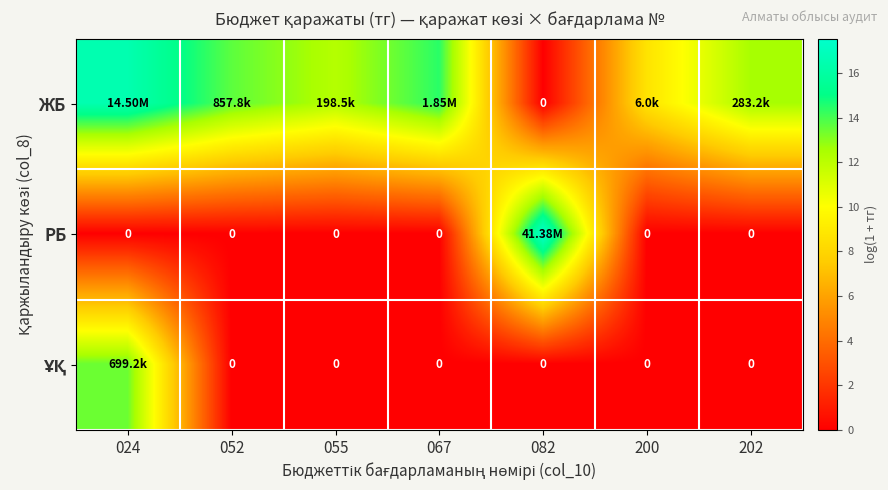

Rank the categories by ҰҚ value from lowest to highest.

052, 055, 067, 082, 200, 202, 024